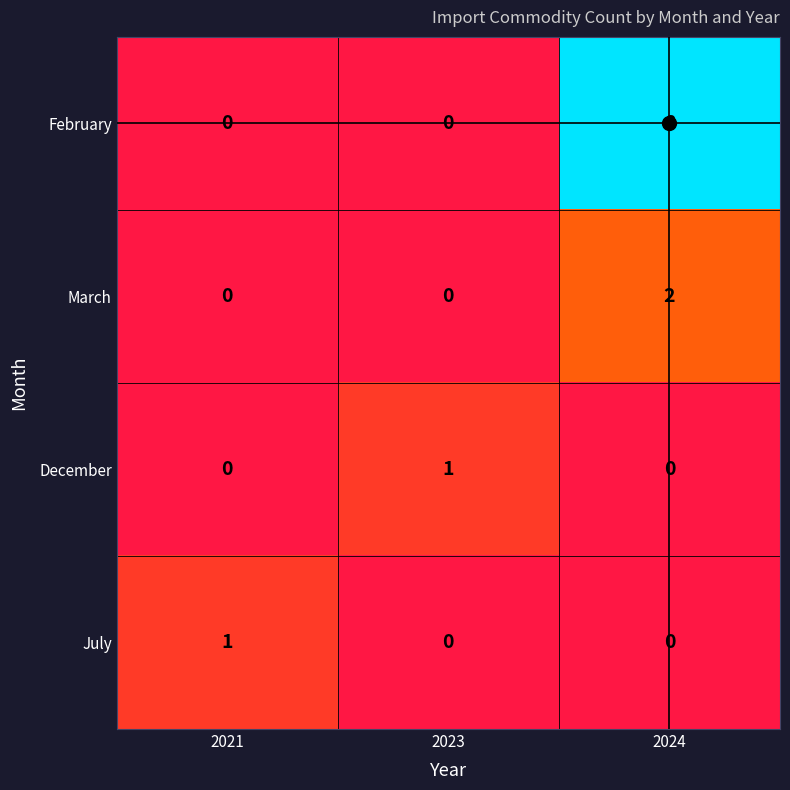

At which label does December reach its peak?

2023